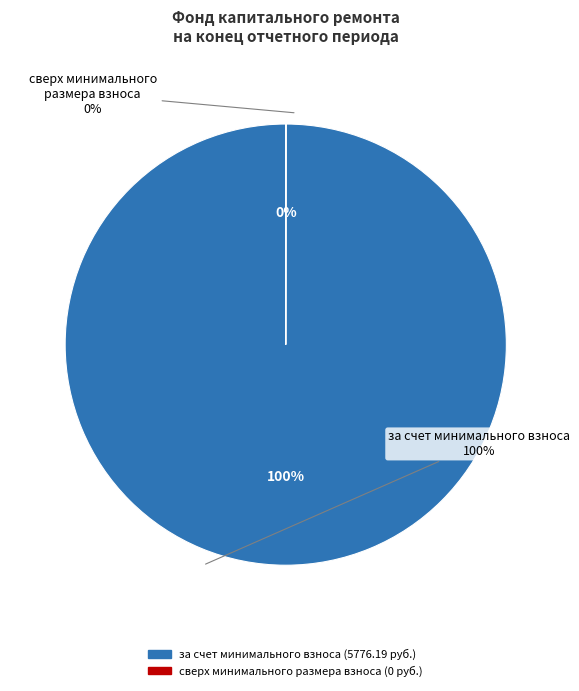

To the nearest percent, what is the difference between the largest and smallest slice percentages?

100%